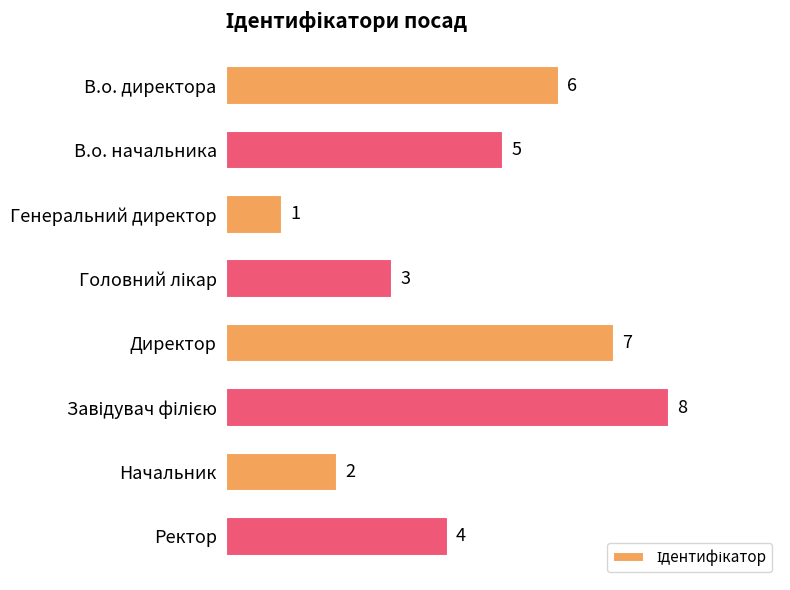

What value does the data have at В.о. начальника?

5